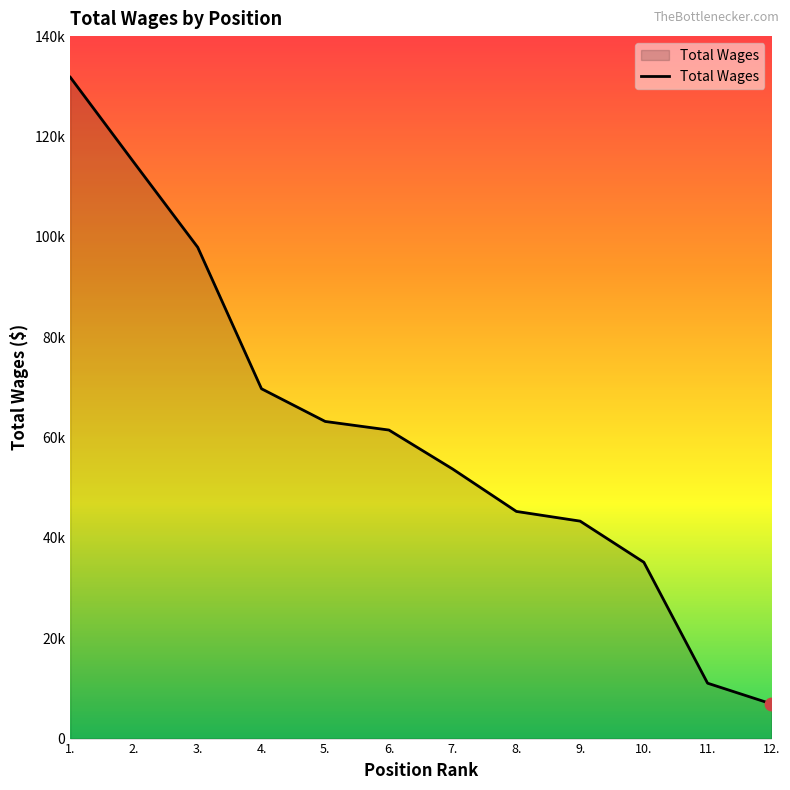

Does the chart have visible grid lines?

No